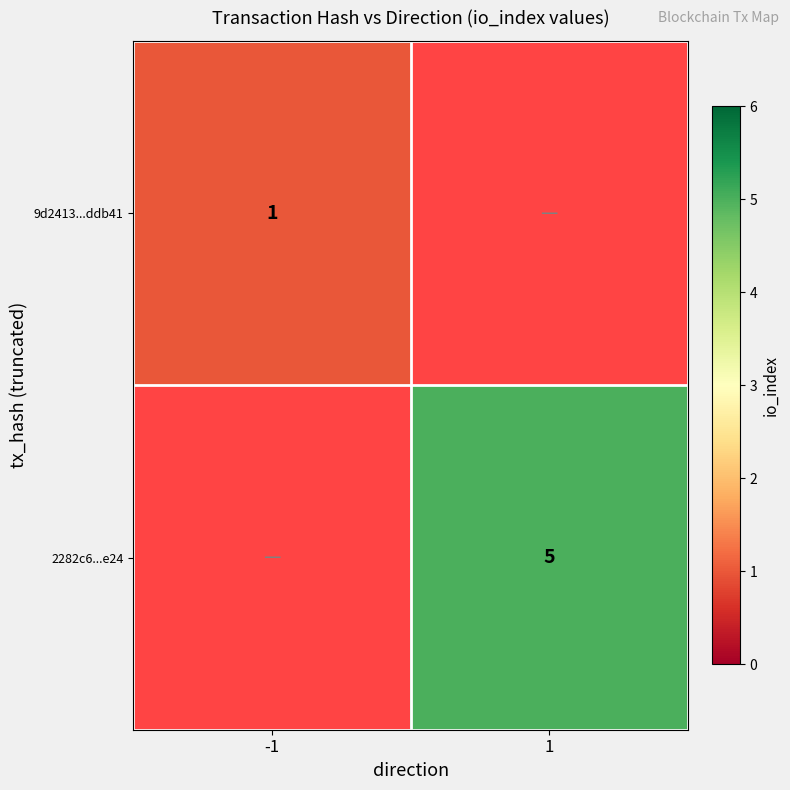

Which category has the lowest value across all series?

-1